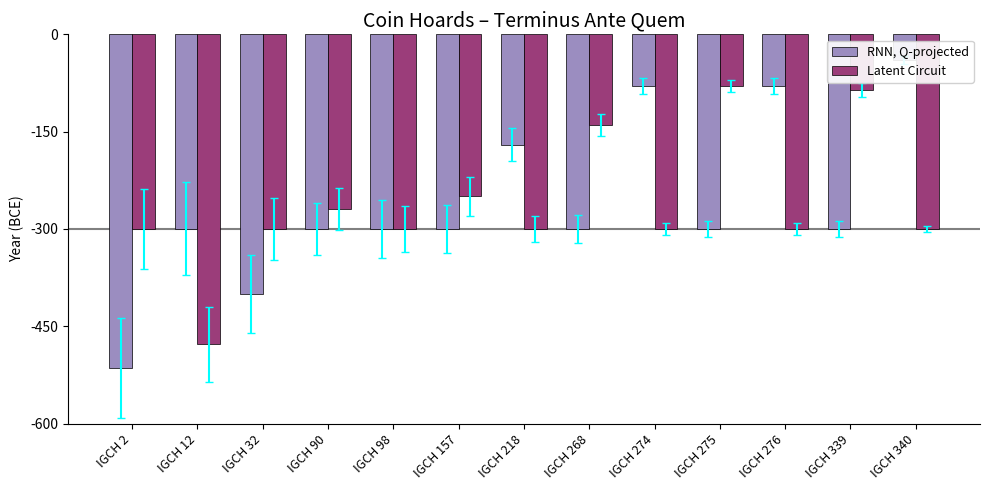

How many RNN, Q-projected values are between -300 and -170?

8